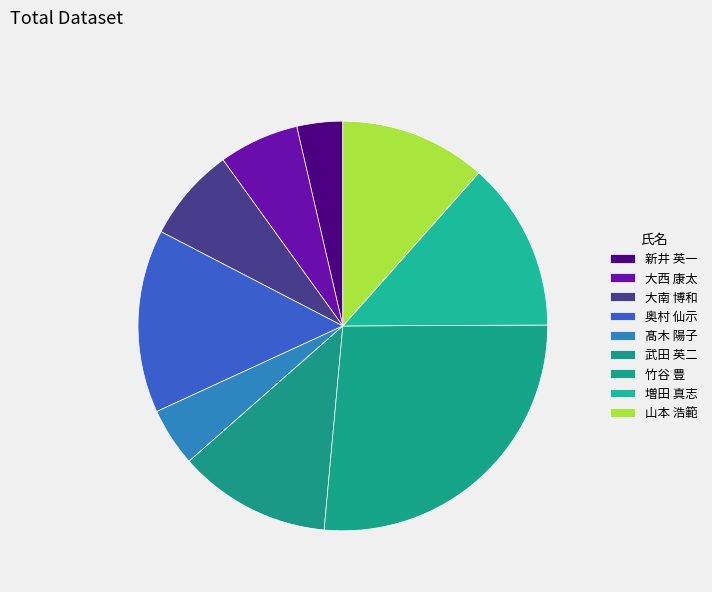

To the nearest percent, what is the difference between the largest and smallest slice percentages?

23%